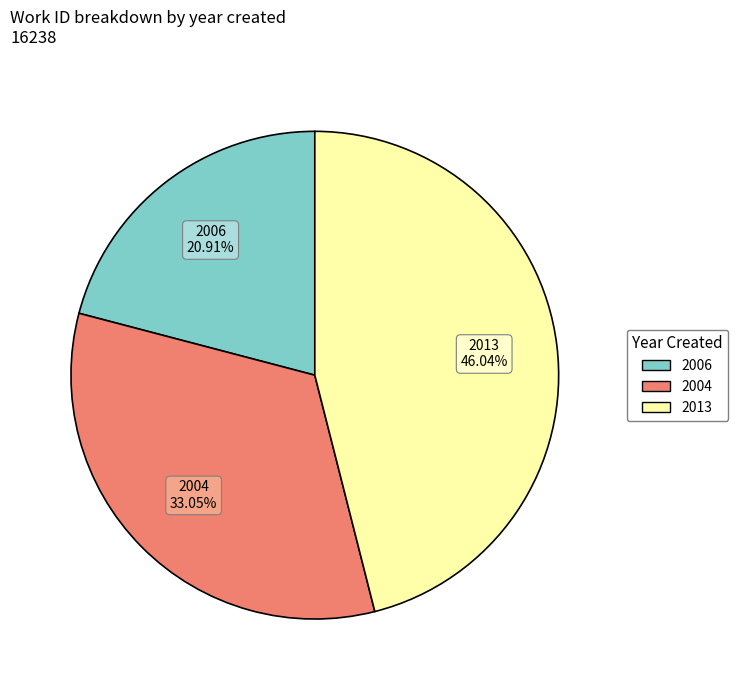

To the nearest percent, what is the difference between the 2013 and 2004 slice percentages?

13%